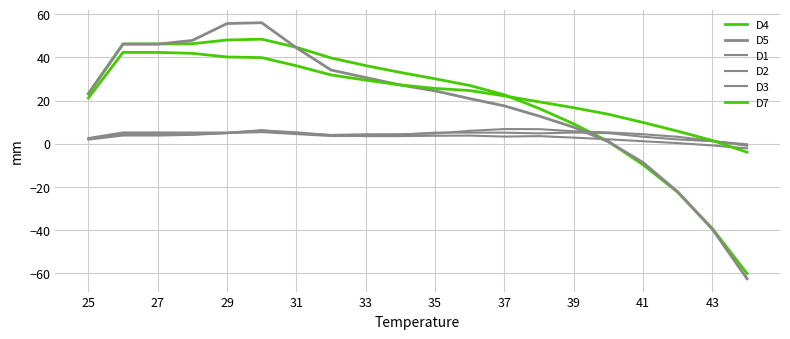

True or false: D1 has more than 1 points higher than both neighbors.

True